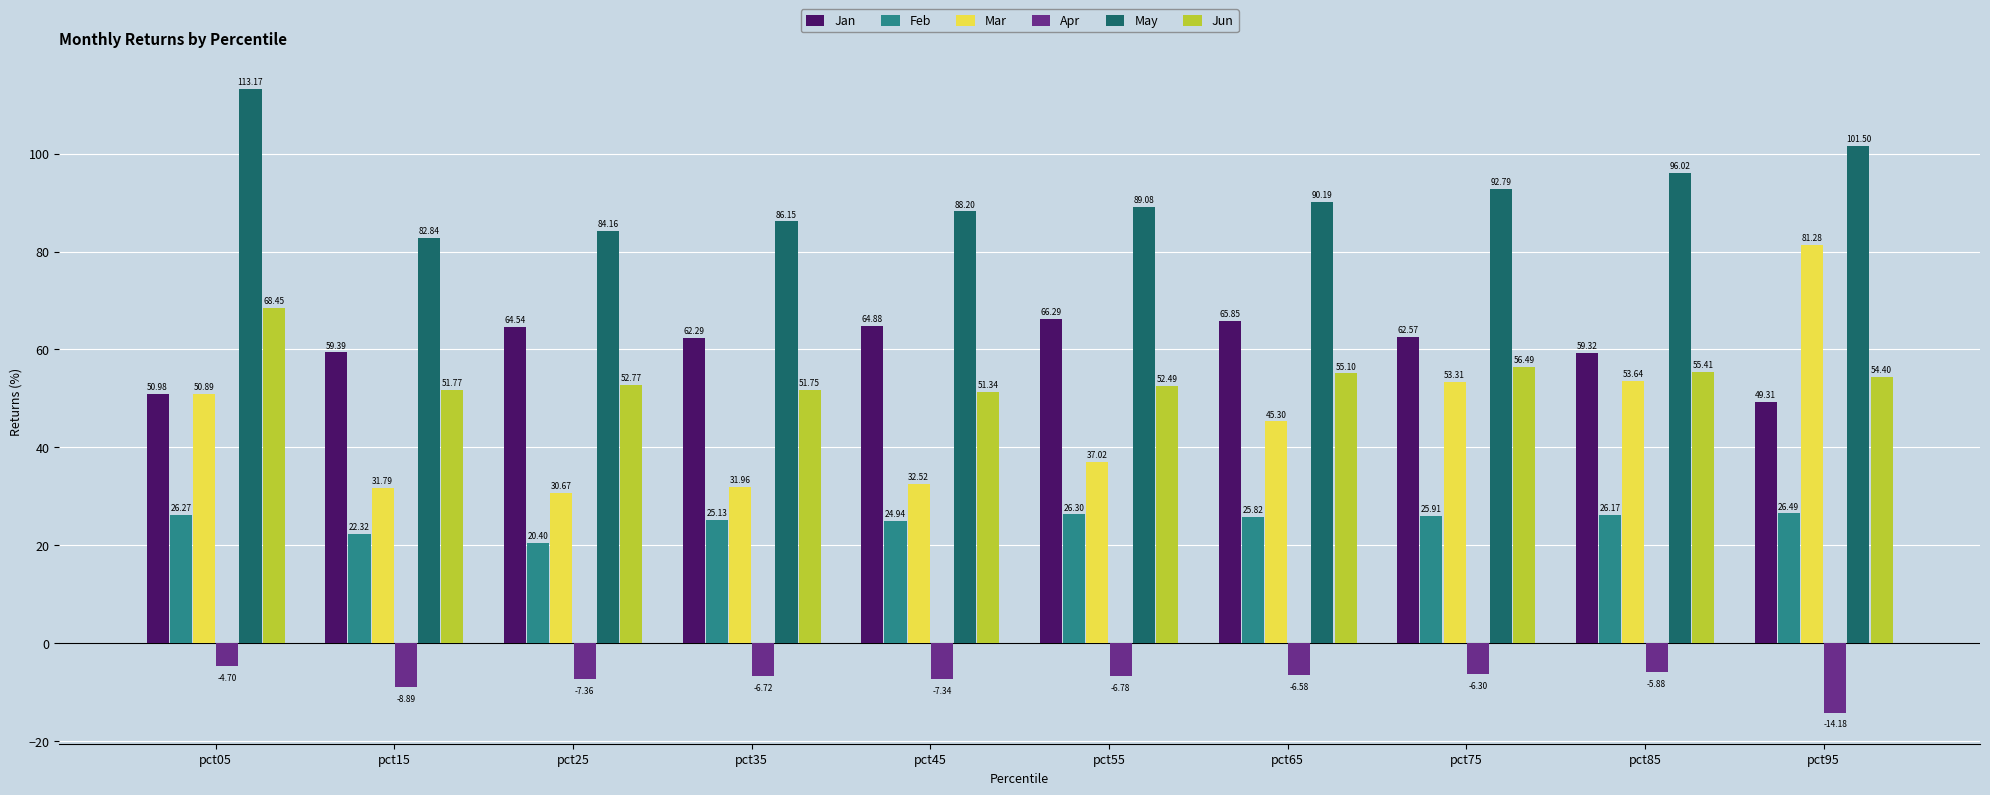

Is the value of Jan at pct85 greater than the value of Mar at pct75?

Yes